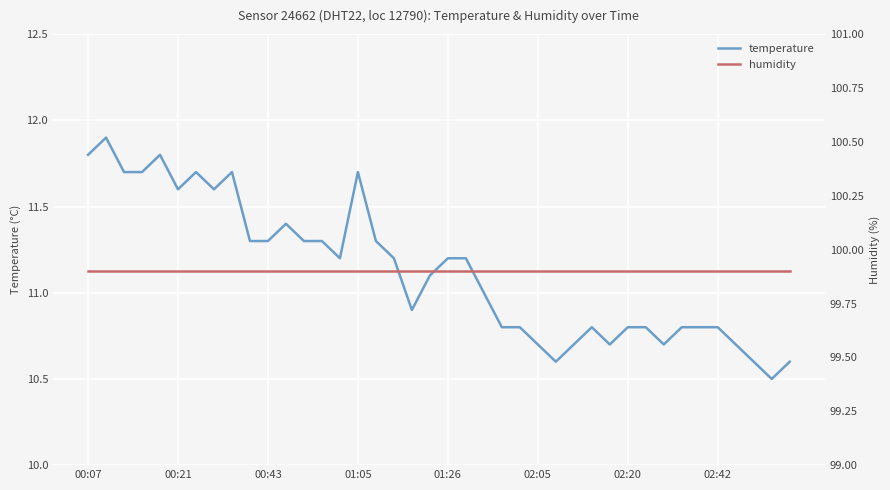

Is this an area chart (filled region under the line)?

No